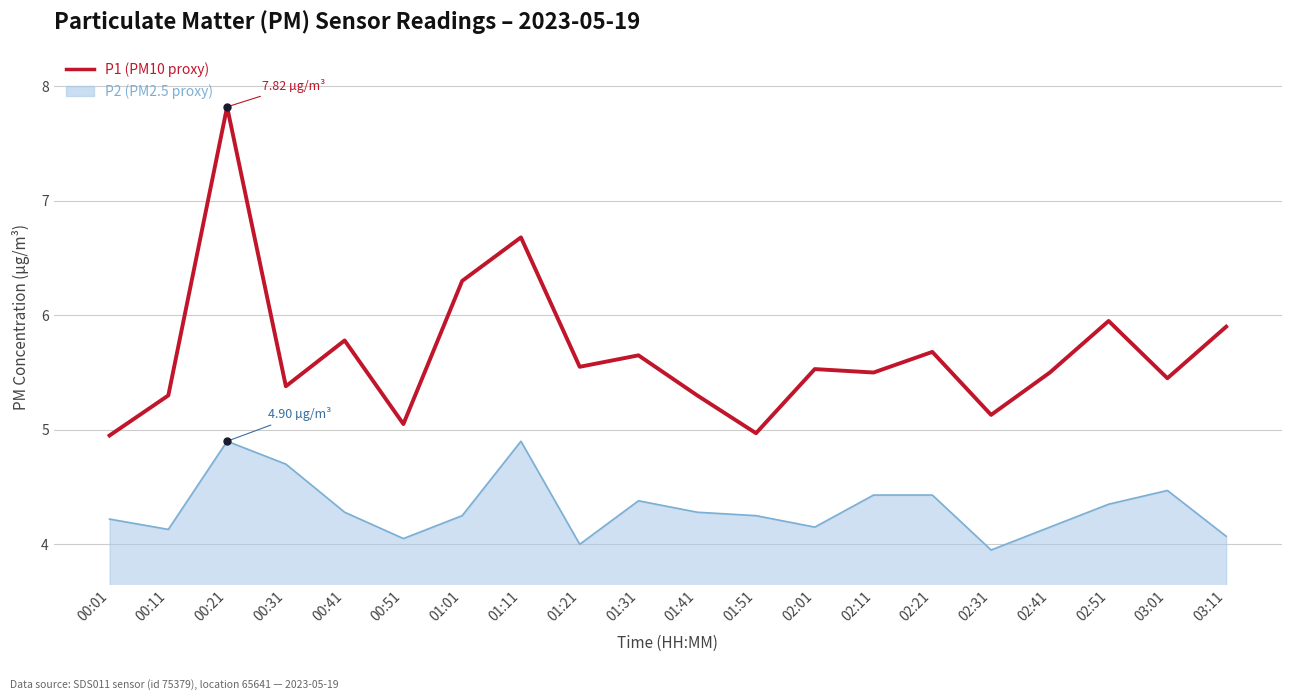

What is the spread (max minus min) of values at 01:11?

1.8